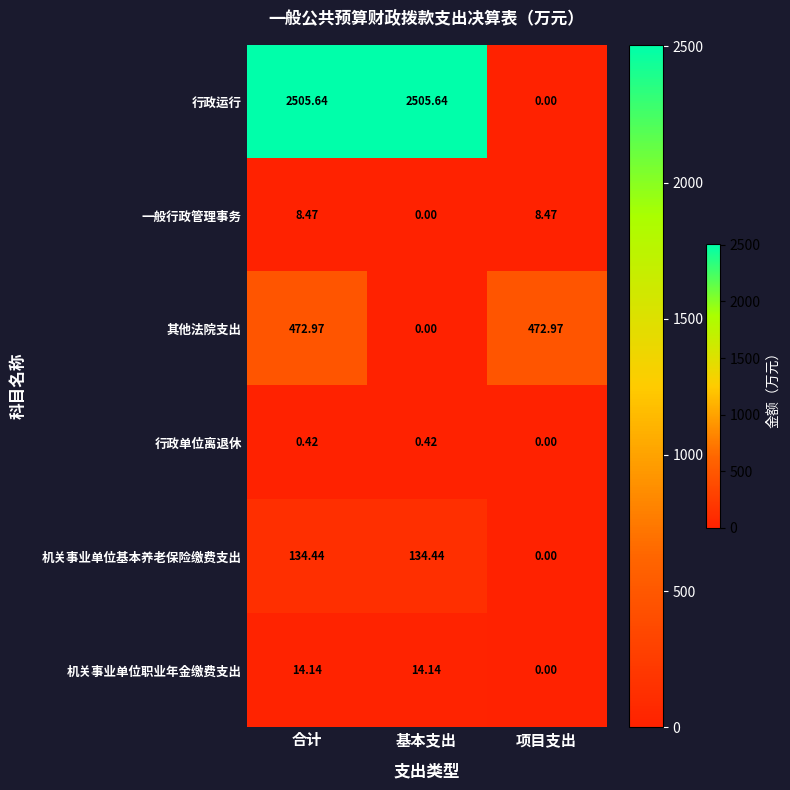

Which series has the largest total across all categories?

行政运行